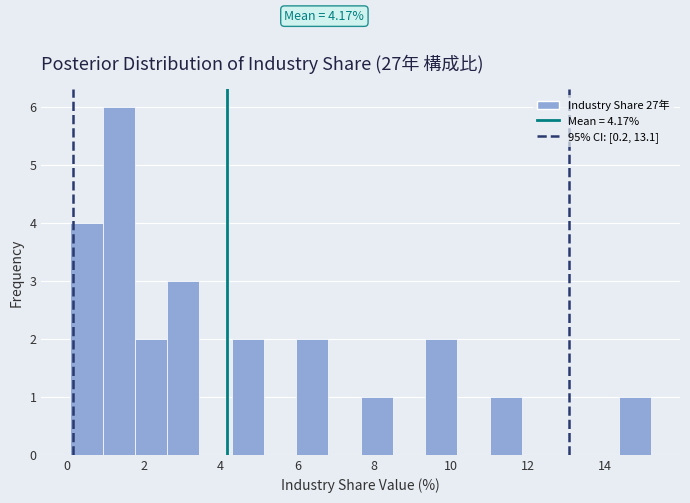

Which range on the x-axis has the tallest bar?

1.0 to 1.8